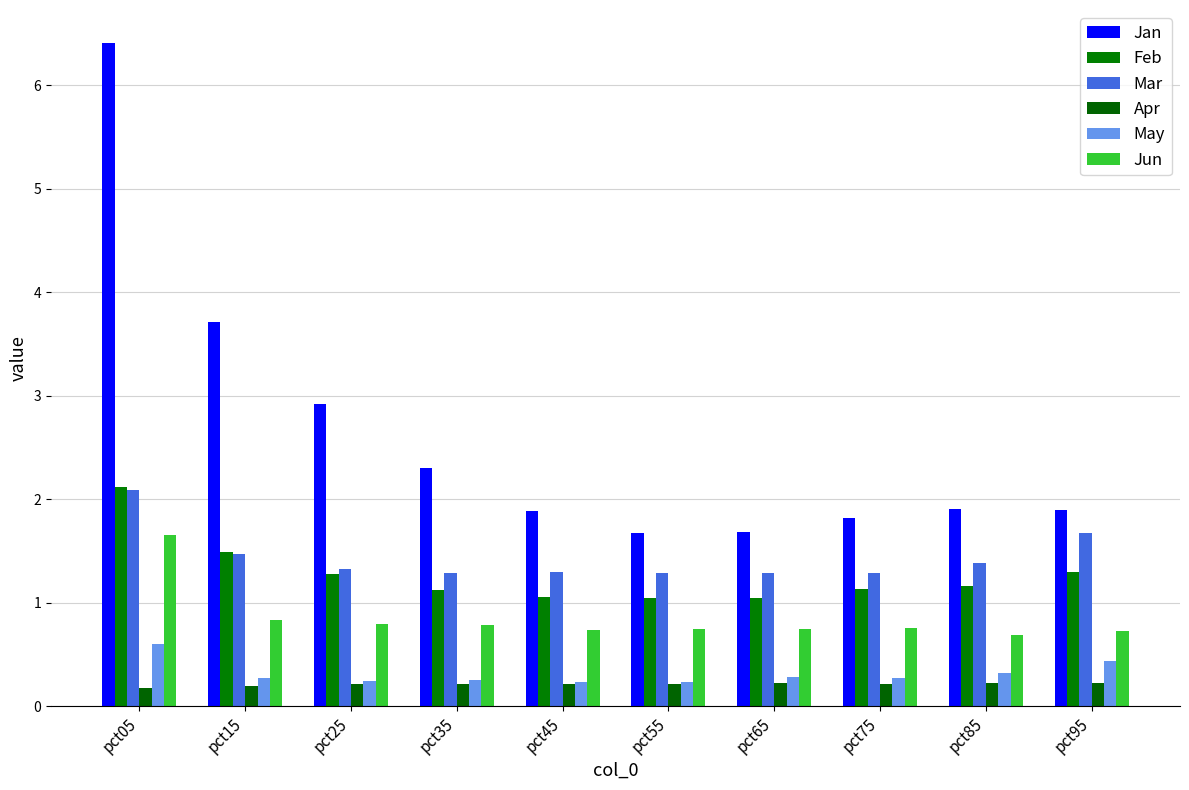

What are all the series names shown in the legend?

Jan, Feb, Mar, Apr, May, Jun